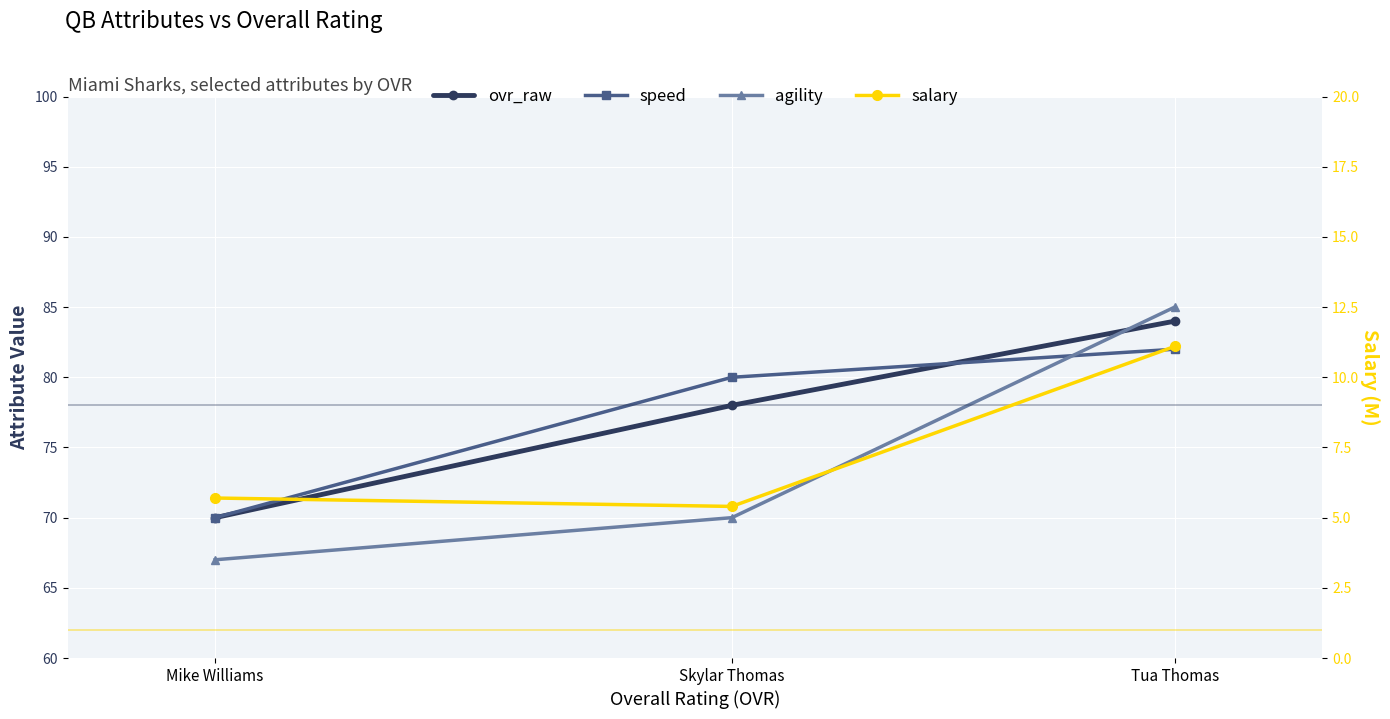

What is the minimum value shown in the chart?

5.4